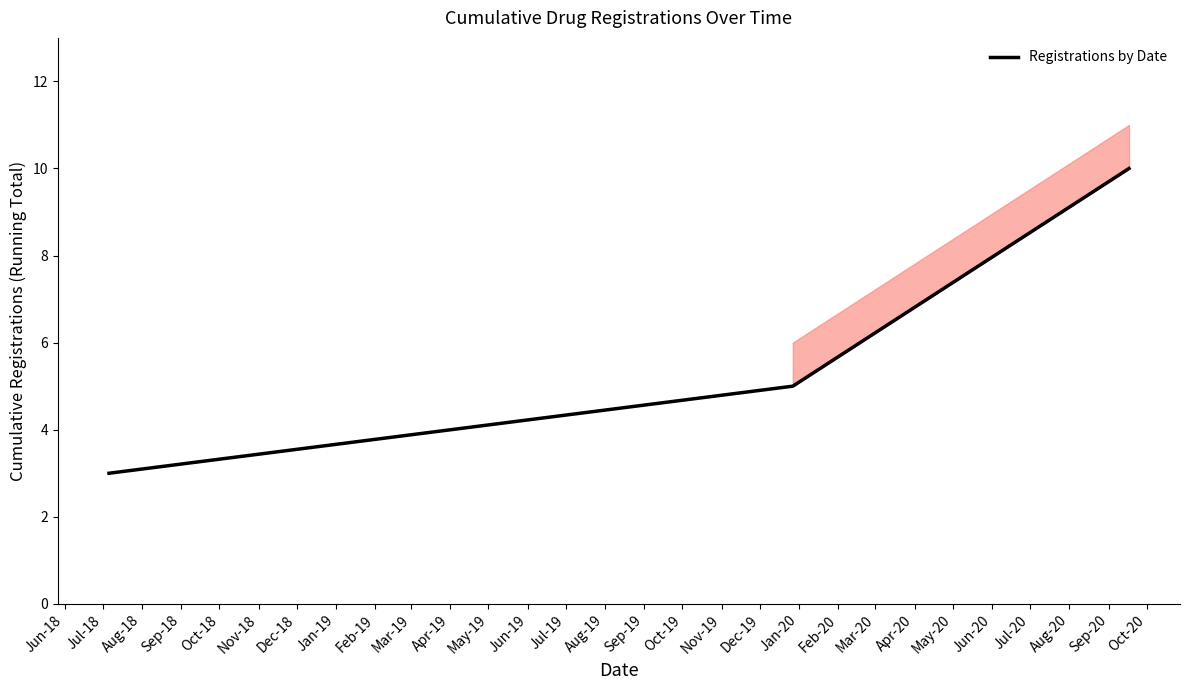

What is the maximum value for Registrations by Date?

10